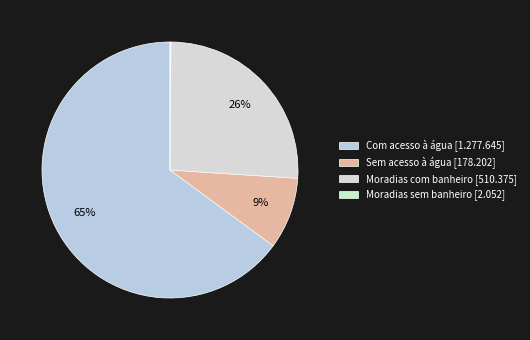

What portion of the pie excludes Moradias com banheiro?

74.1%